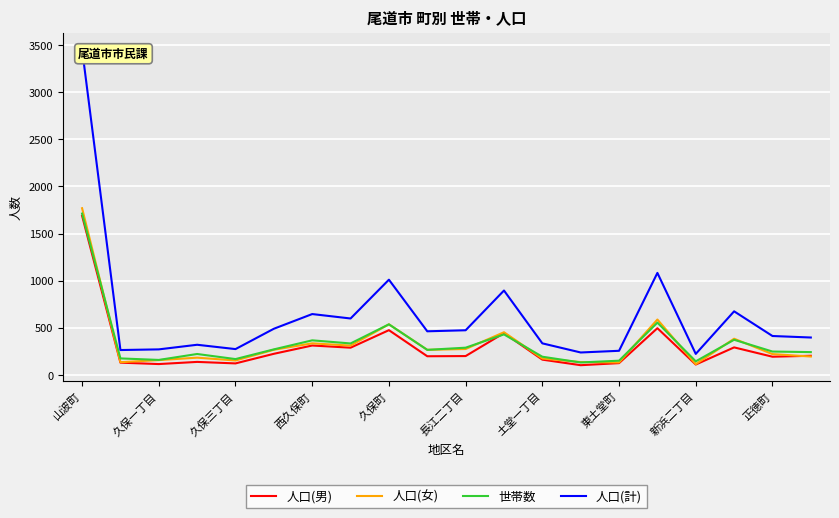

The 世帯数 series shows 41 at 久保一丁目. True or false?

False